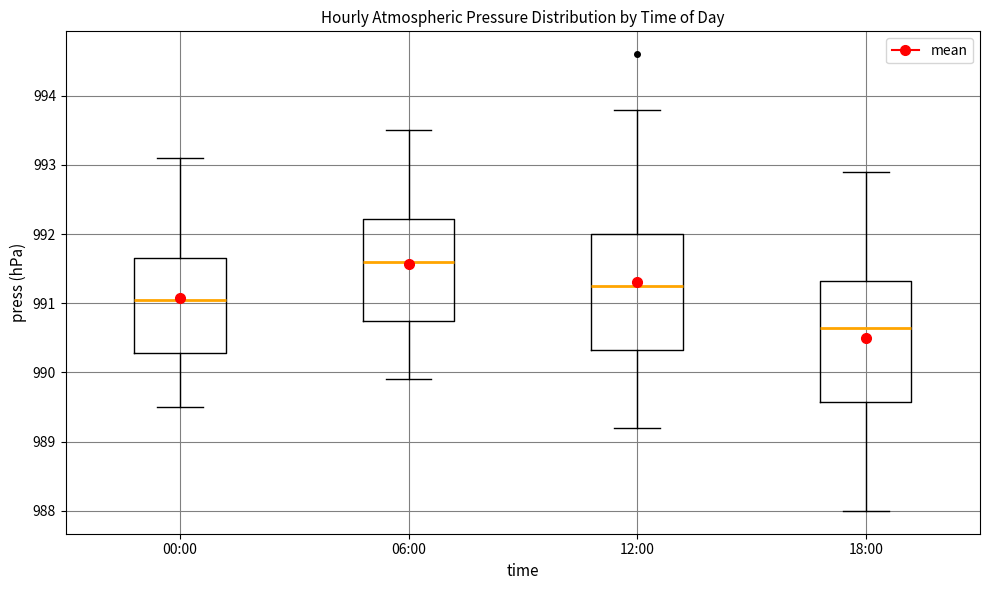

Reading left to right, read every box against the y-axis: the position of its median line, the range the box covers, and the ends of its whiskers. The values are not printed on the chart, so give them approximately, as read against the axis.

00:00: median 991.1, box 990.3 to 991.7, whiskers 989.5 to 993.1
06:00: median 991.6, box 990.8 to 992.2, whiskers 989.9 to 993.5
12:00: median 991.3, box 990.3 to 992.0, whiskers 989.2 to 993.8
18:00: median 990.7, box 989.6 to 991.3, whiskers 988.0 to 992.9